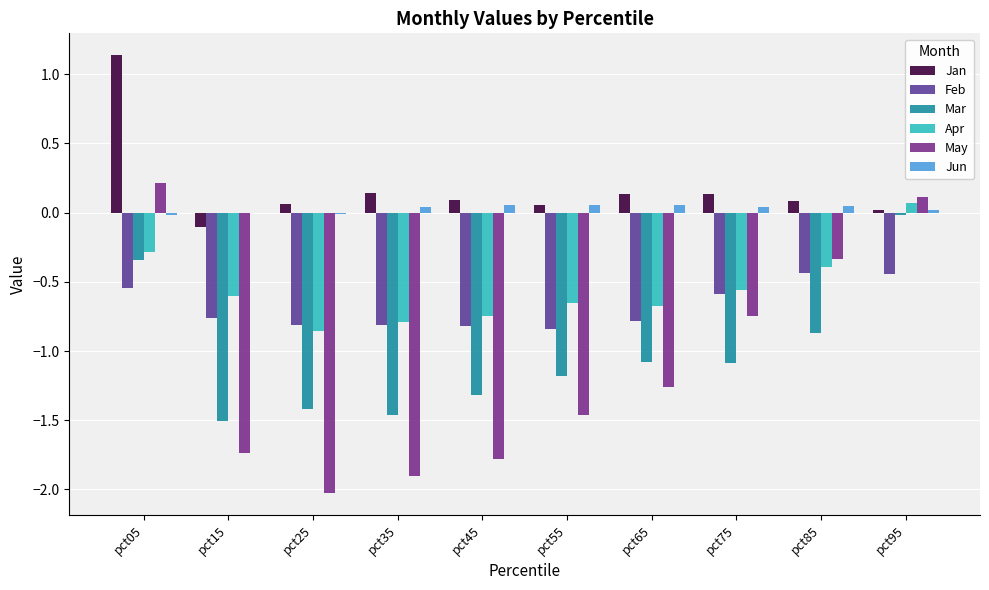

Between pct05 and pct65, which series saw the biggest shift?

May